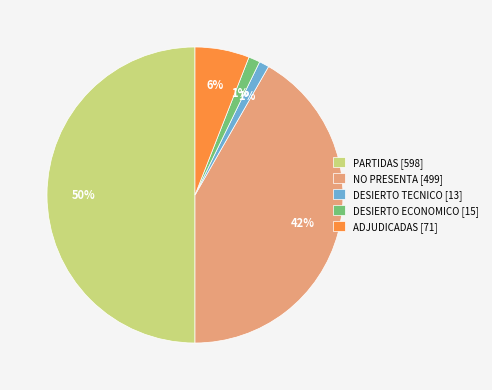

True or false: NO PRESENTA accounts for 54% of the total.

False